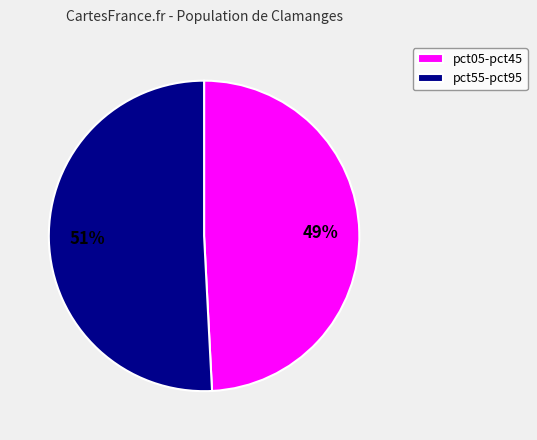

Approximately how many times larger is the value at pct05-pct45 compared to pct55-pct95?

1.0